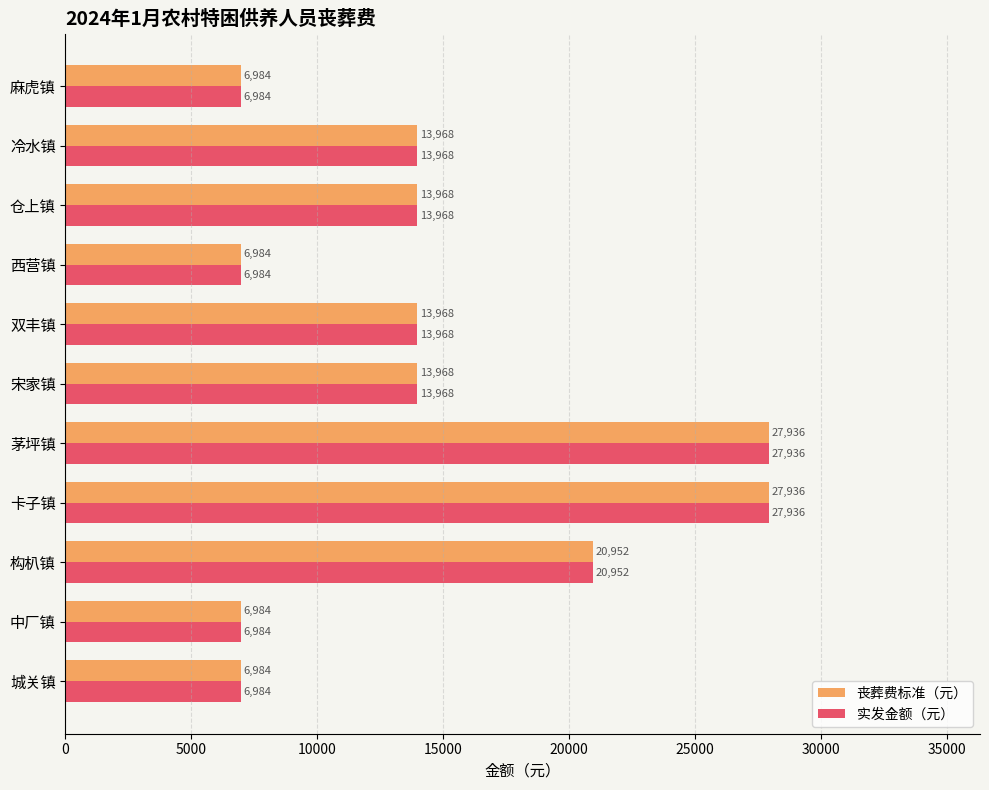

What is the average value of the 实发金额（元） series?

14603